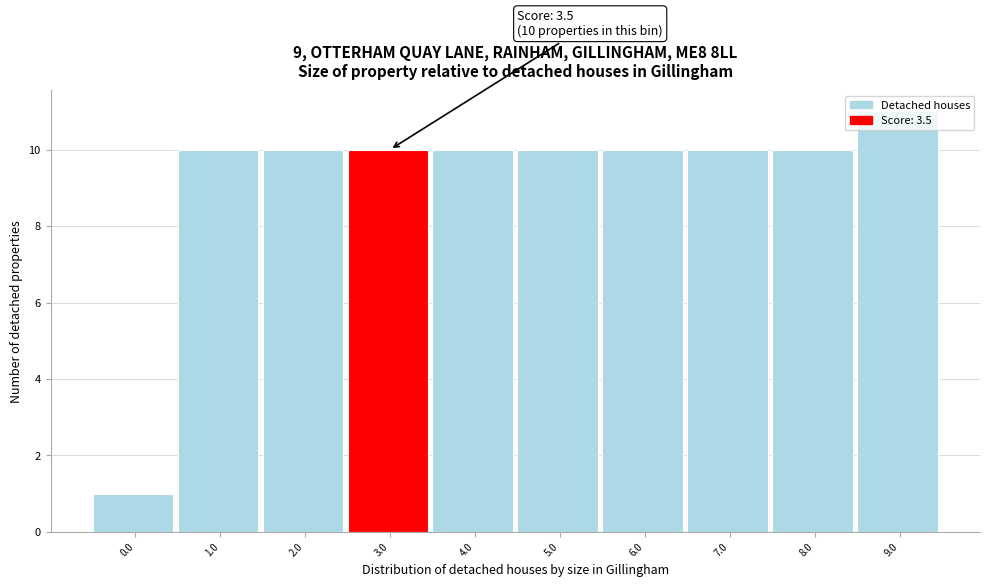

What is the maximum value shown in the chart?

11